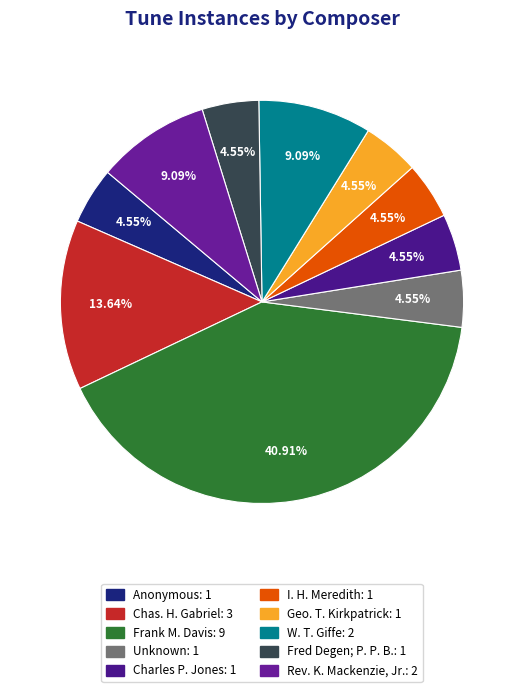

Is it true that Geo. T. Kirkpatrick is 16% of the pie?

False